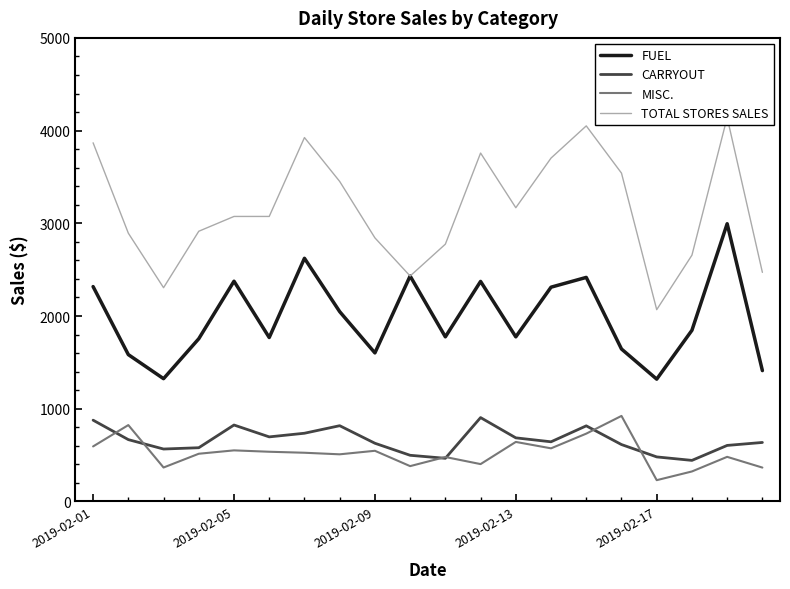

At which category is the sum across all series the highest?

18